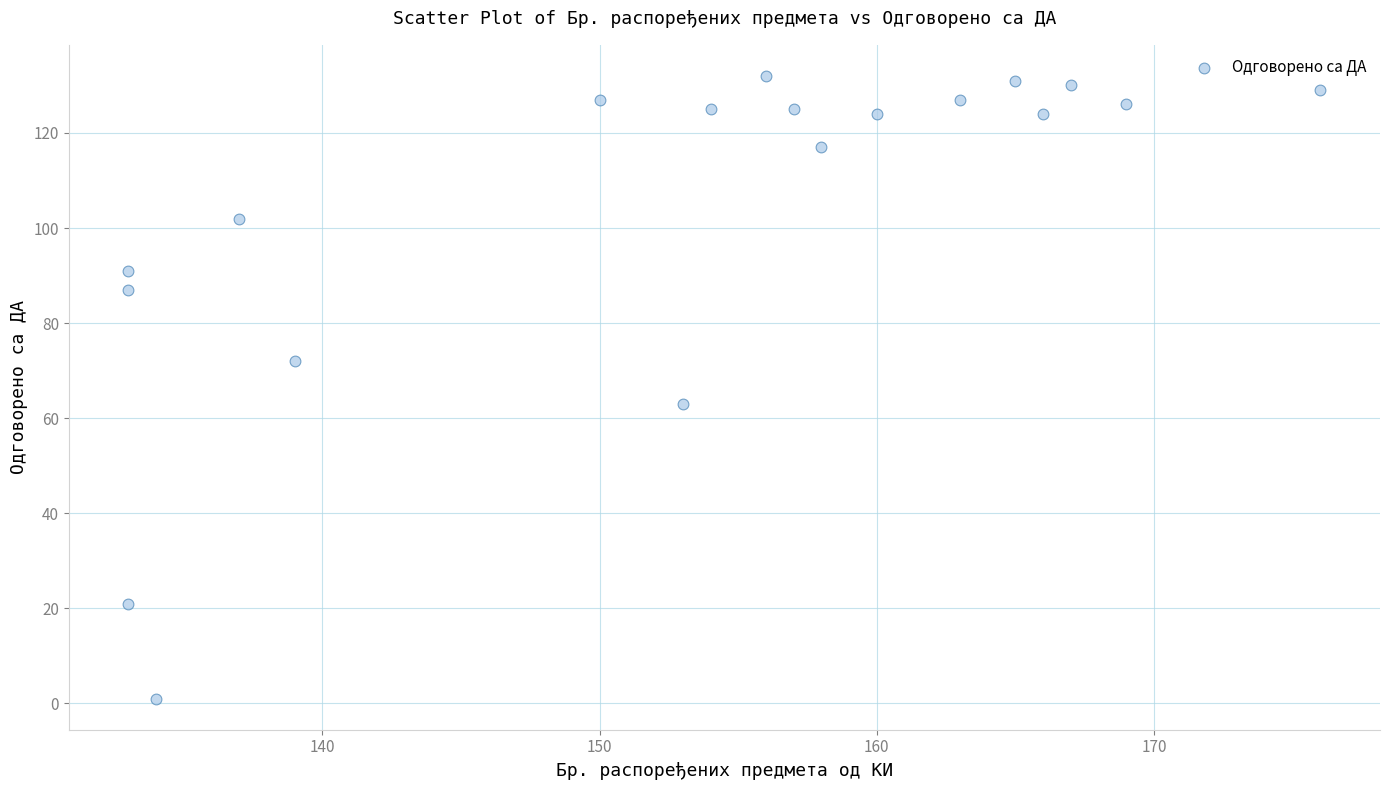

What is the range of X values (max minus min)?

43